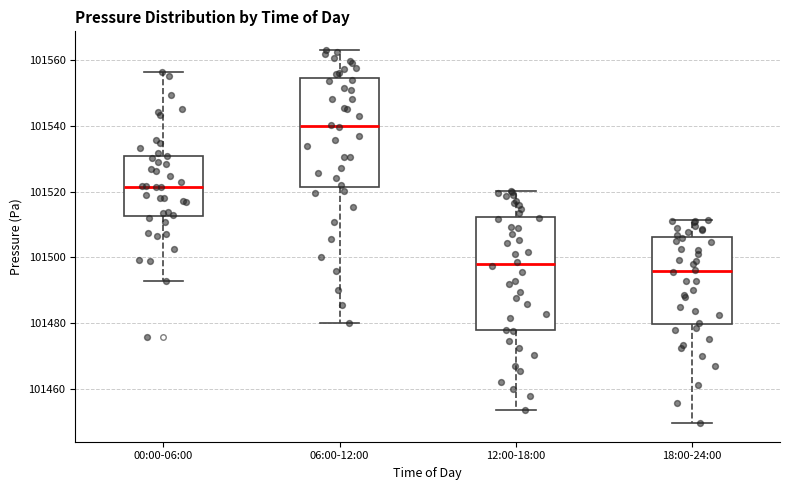

Where does the upper whisker of the box for 18:00-24:00 end on the y-axis? The values are not printed on the chart, so give them approximately, as read against the axis.

101512